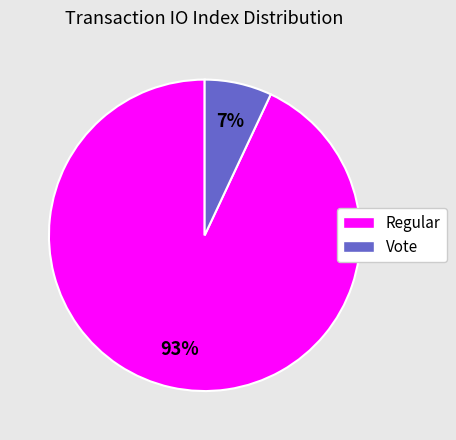

Which has a higher value, Regular or Vote?

Regular